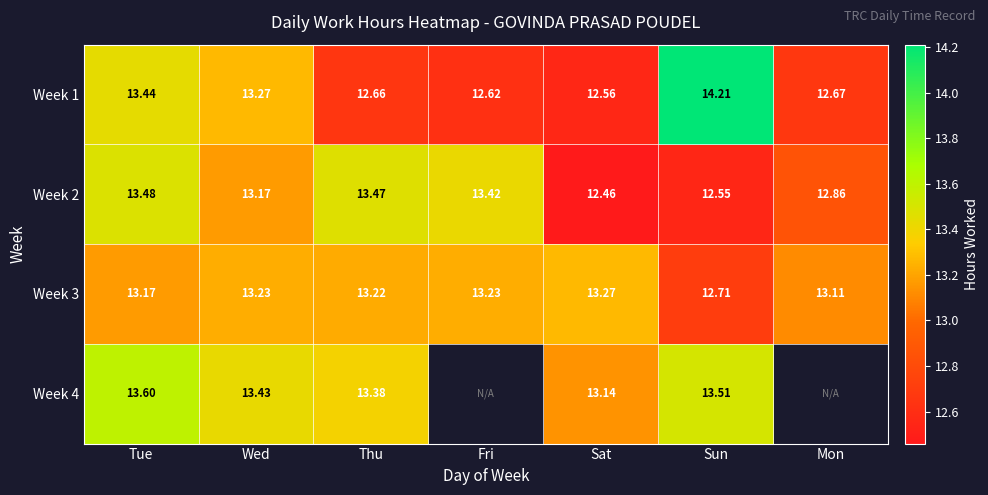

Is it true that Week 4 equals 7.4 at Thu?

False